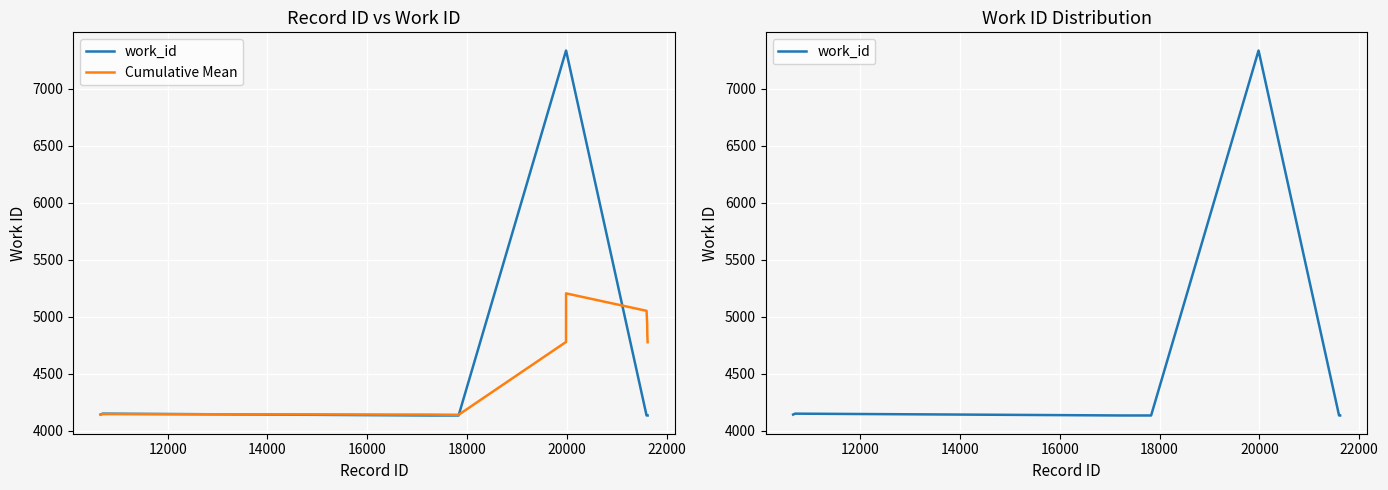

How many data points in work_id are above 4136?

4